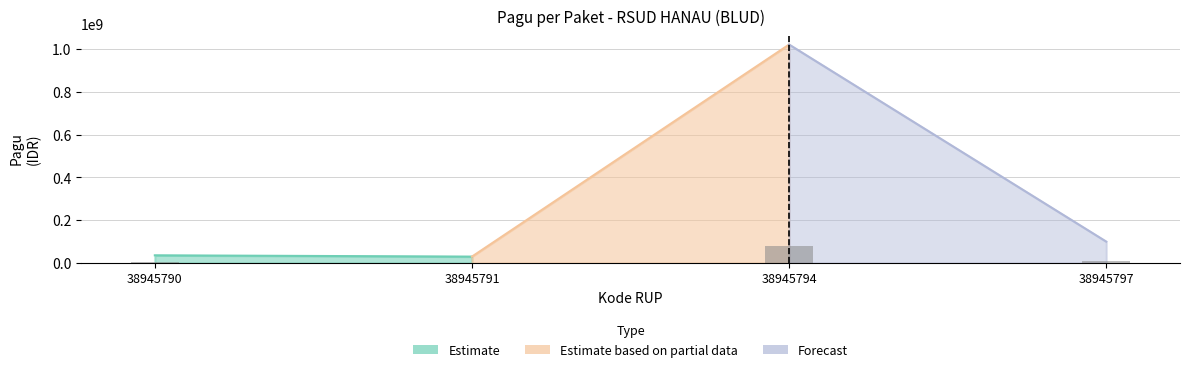

Is it true that the value at 38945794 is 81600000?

True